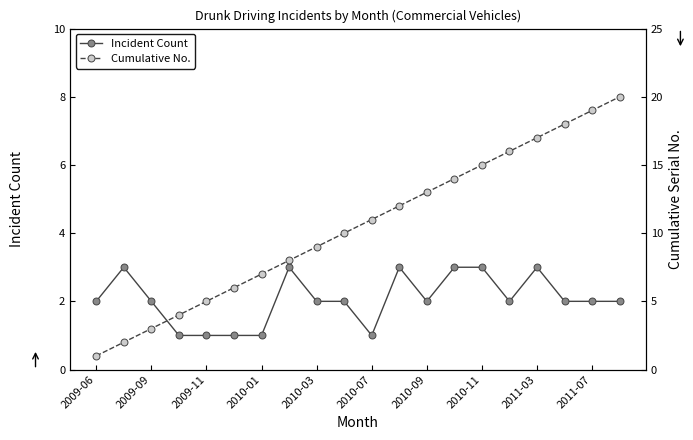

The Incident Count series shows 3 at 2010-11. True or false?

True